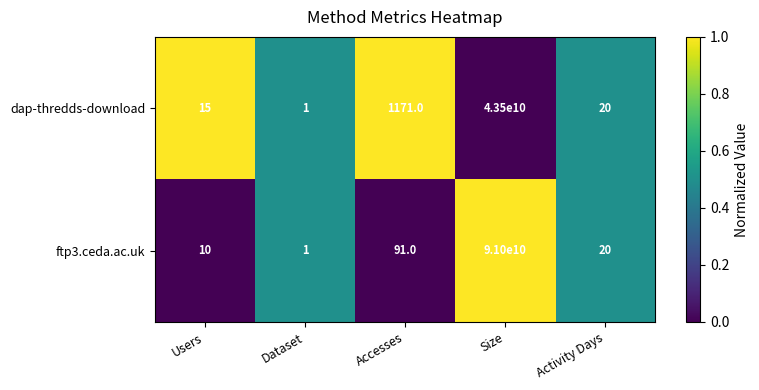

Reading right to left, list all the values displayed in this chart.

dap-thredds-download: Activity Days=20	Size=43500000000	Accesses=1171	Dataset=1	Users=15
ftp3.ceda.ac.uk: Activity Days=20	Size=91000000000	Accesses=91	Dataset=1	Users=10